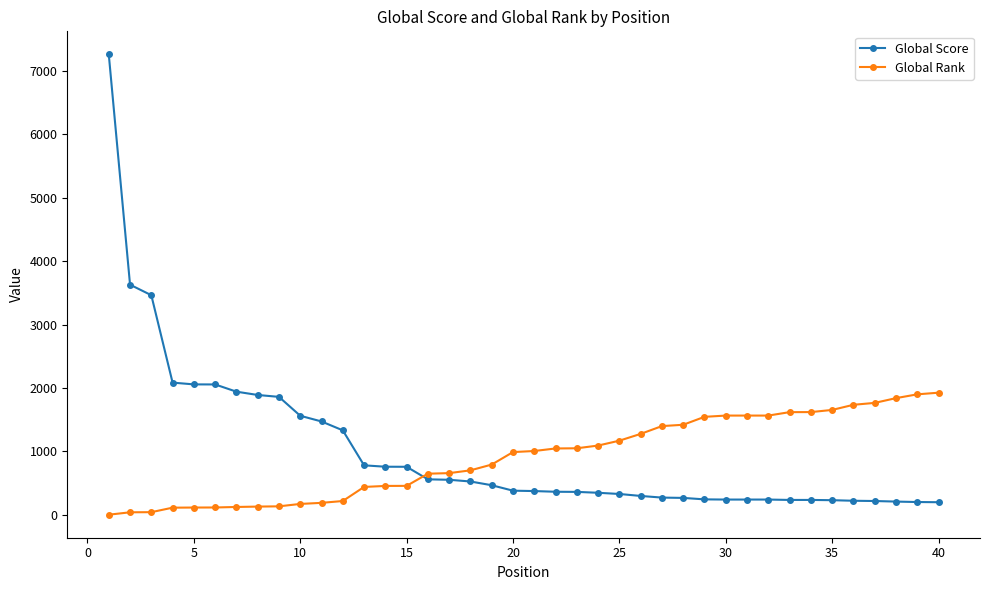

How many data points in Global Score are less than 380?

20